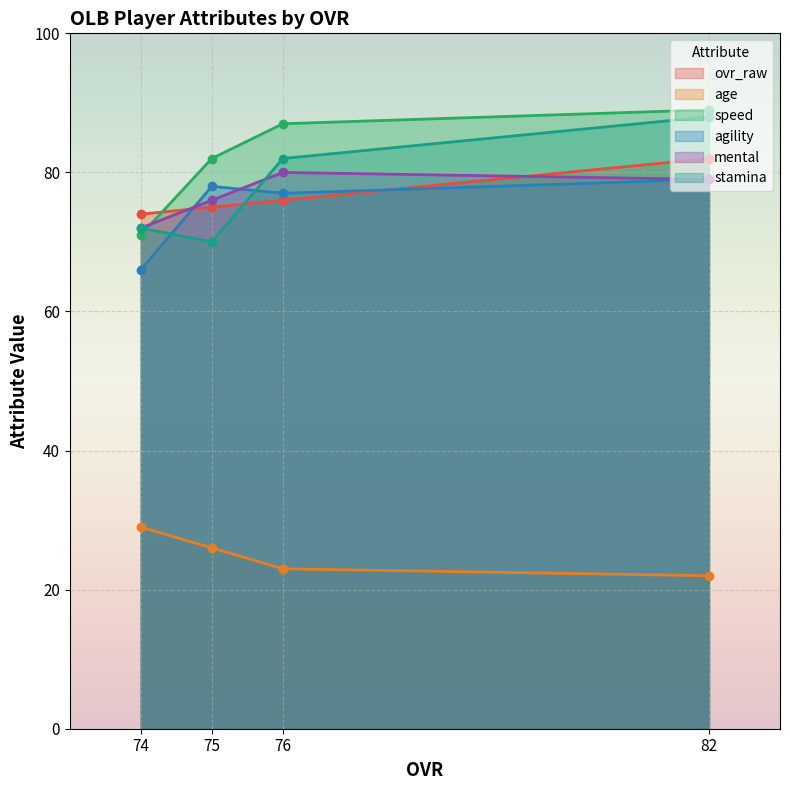

Is the value of agility at 74 greater than the value of speed at 75?

No